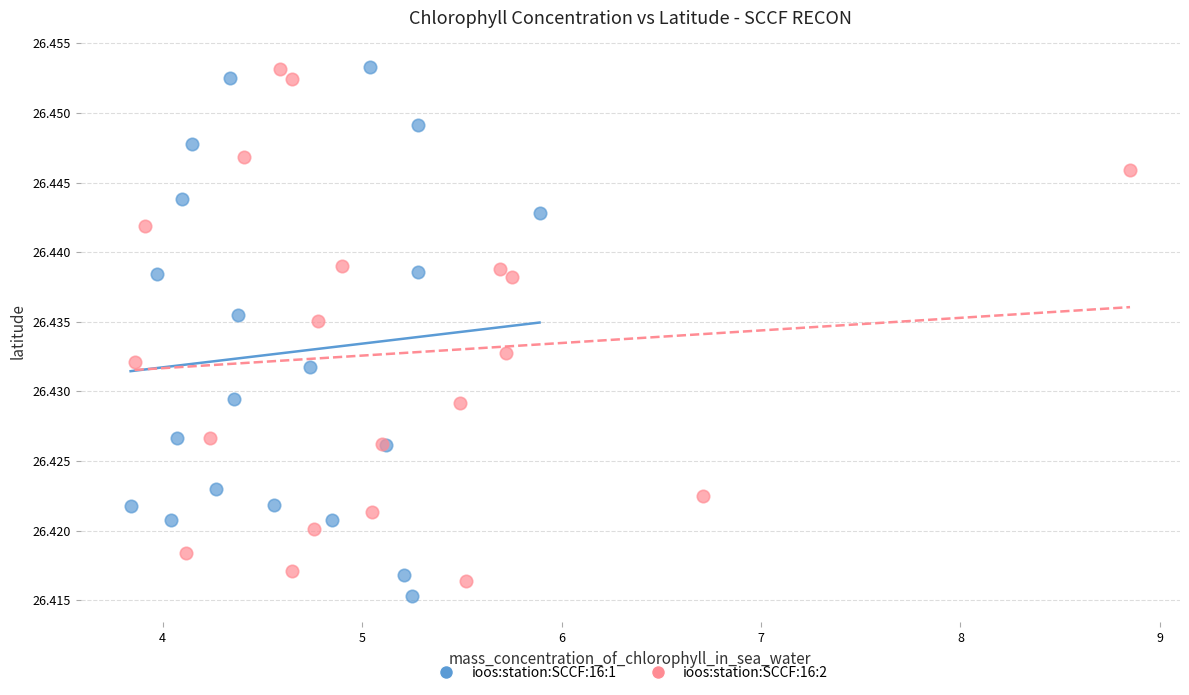

What are all the series names shown in the legend?

ioos:station:SCCF:16:1, ioos:station:SCCF:16:2